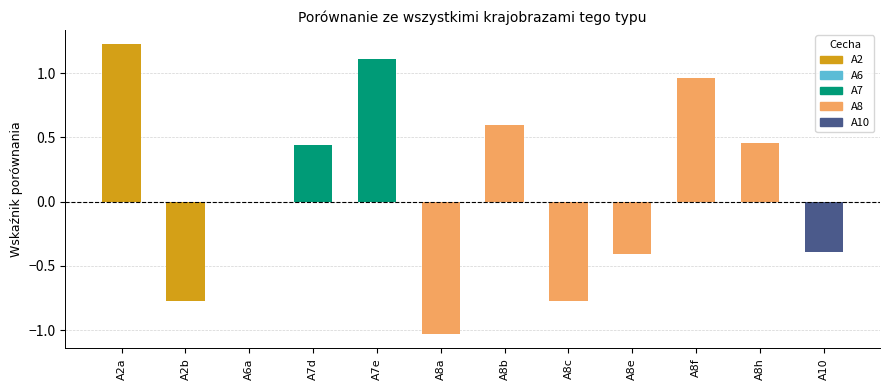

True or false: the data shows -0.6 at A8e.

False